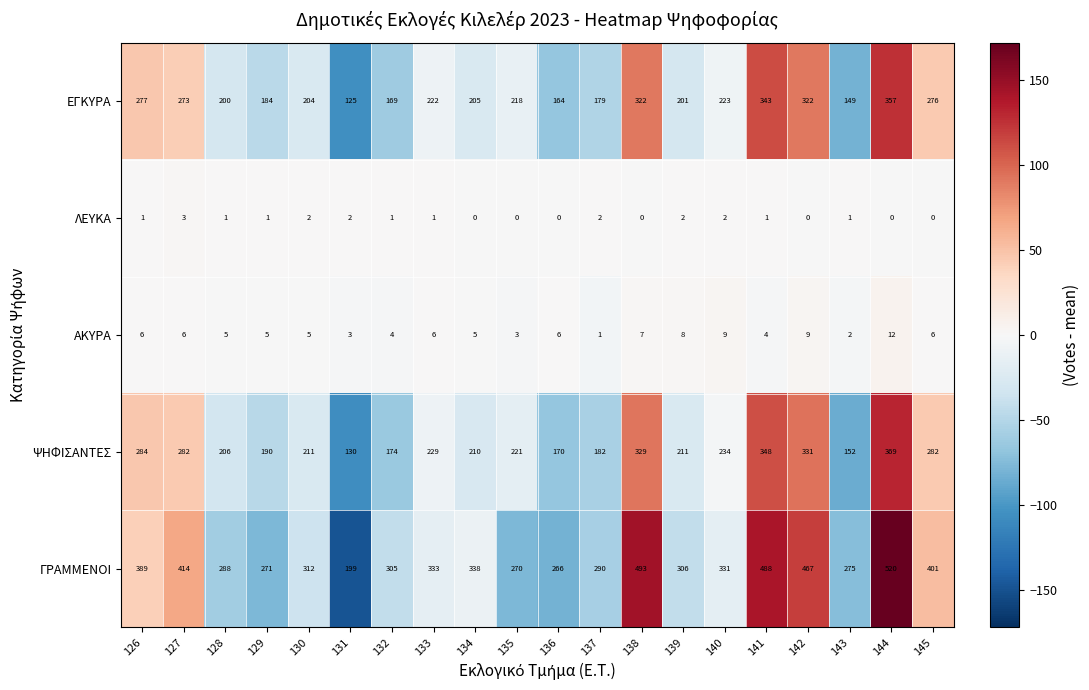

What is the maximum value shown in the chart?

520